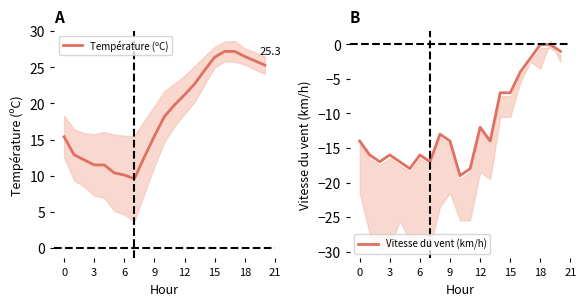

True or false: Vitesse du vent (km/h) and Température (ºC) intersect in this chart.

False